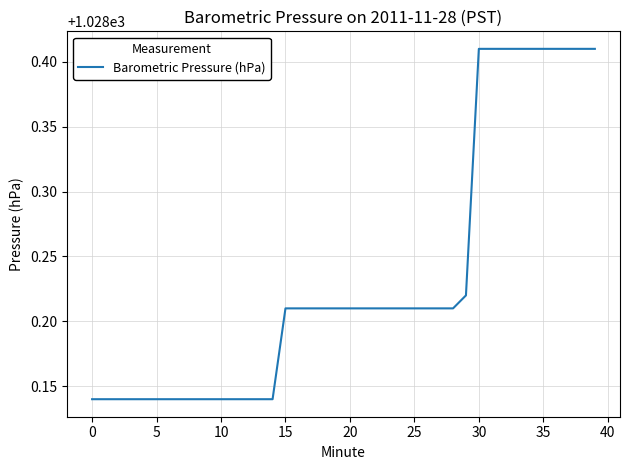

What is the difference between the maximum and minimum values?

0.3